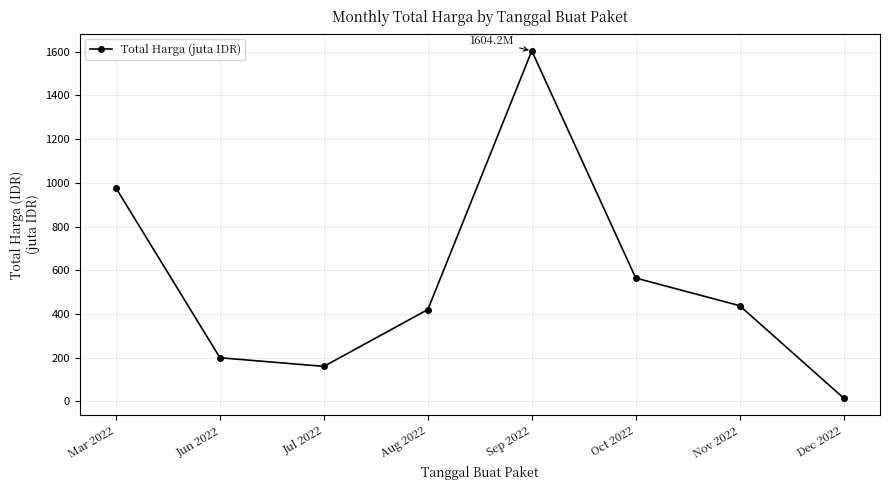

True or false: the data has more than 1 interior local peaks.

False